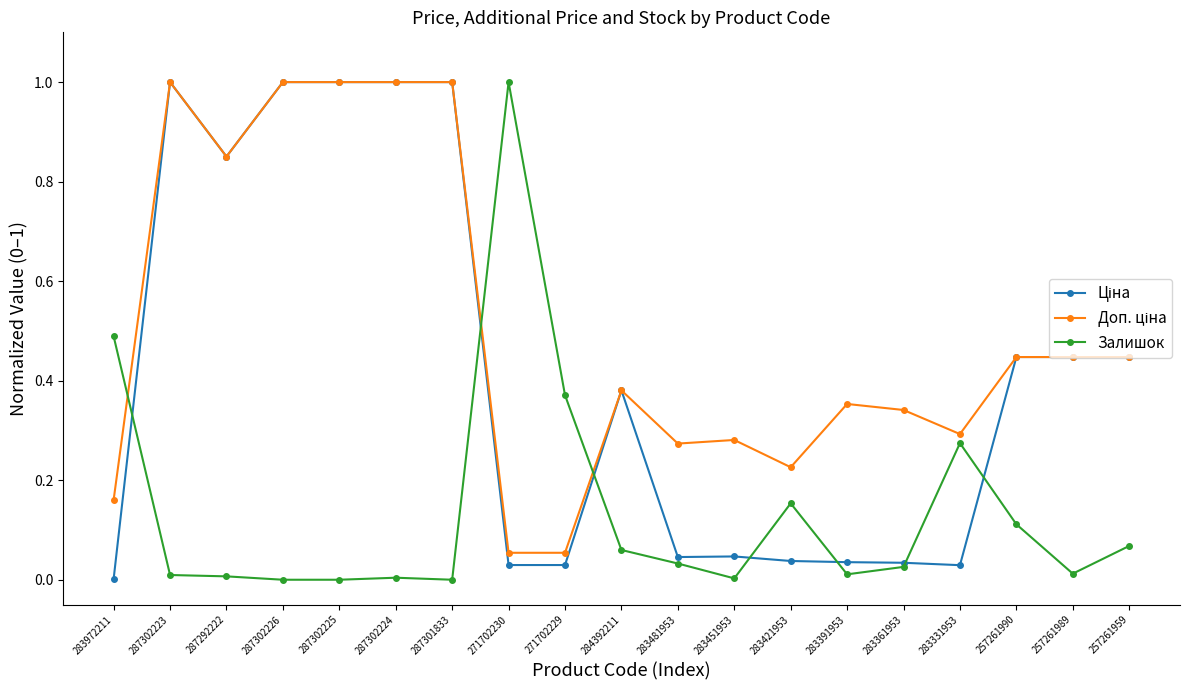

What is the total value across all series at 257261959?

1.0